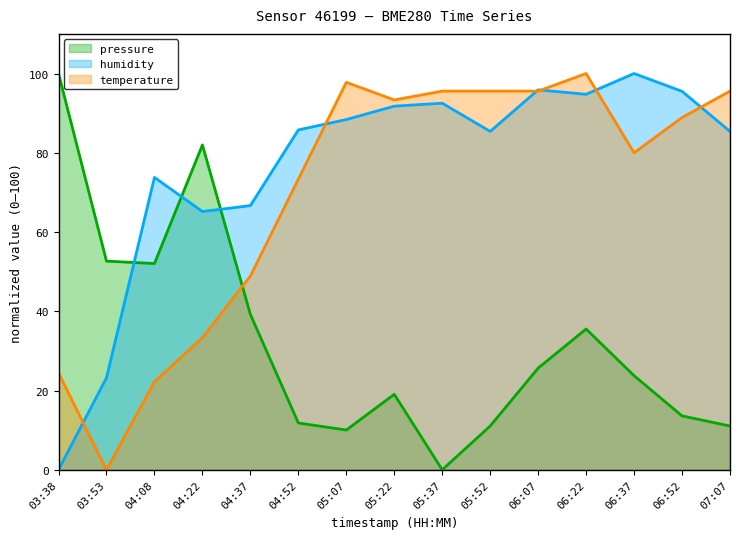

Reading left to right, list all the values displayed in this chart.

pressure: 03:38=100.0	03:53=52.7	04:08=52.1	04:22=82.0	04:37=39.2	04:52=11.8	05:07=10.0	05:22=19.0	05:37=0.0	05:52=11.0	06:07=25.7	06:22=35.5	06:37=23.8	06:52=13.6	07:07=11.0
humidity: 03:38=0.0	03:53=23.2	04:08=73.8	04:22=65.2	04:37=66.7	04:52=85.8	05:07=88.4	05:22=91.8	05:37=92.5	05:52=85.4	06:07=95.9	06:22=94.8	06:37=100.0	06:52=95.5	07:07=85.4
temperature: 03:38=24.4	03:53=0.0	04:08=22.2	04:22=33.3	04:37=48.9	04:52=73.3	05:07=97.8	05:22=93.3	05:37=95.6	05:52=95.6	06:07=95.6	06:22=100.0	06:37=80.0	06:52=88.9	07:07=95.6